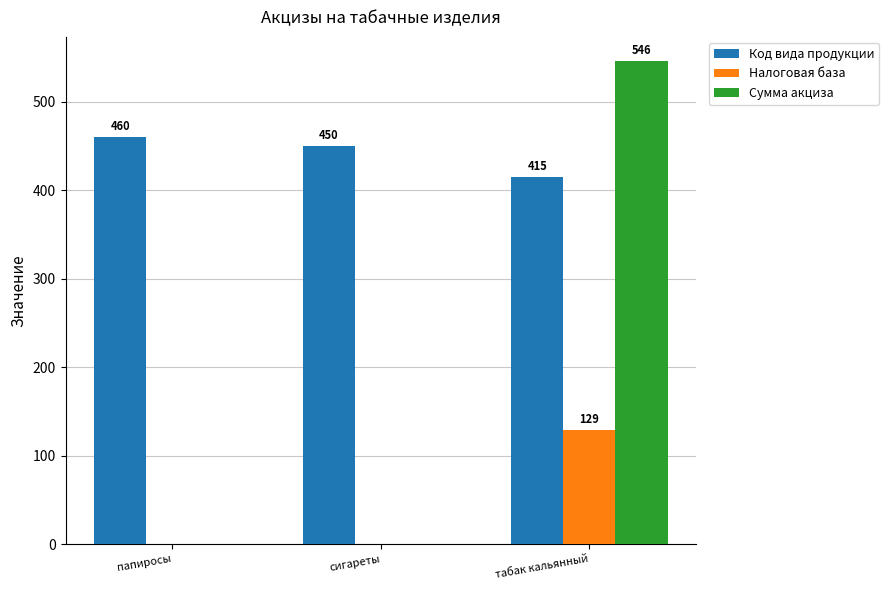

True or false: Сумма акциза has a value of 172 at табак кальянный.

False